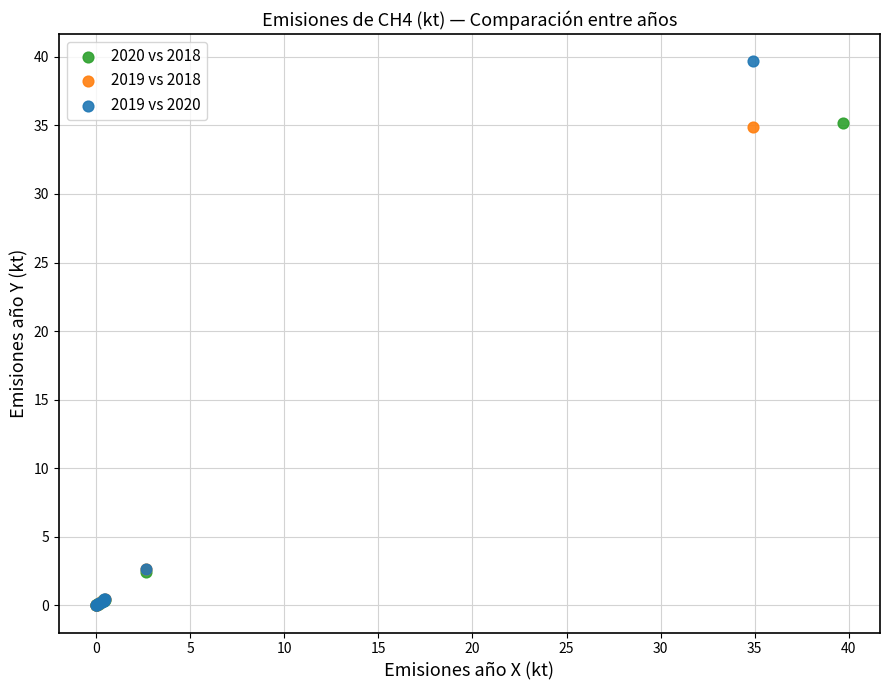

Which series contains the highest Y value?

2019 vs 2020